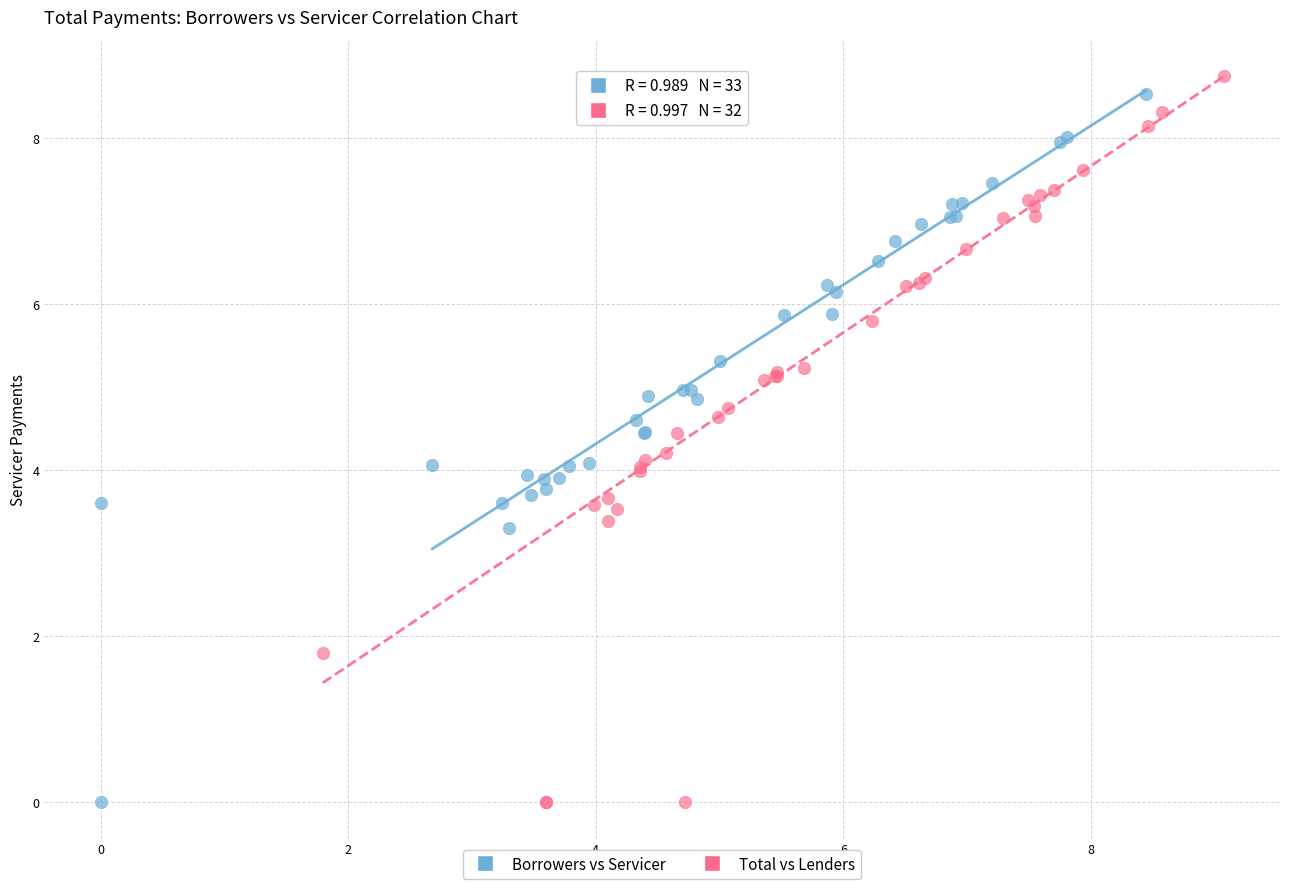

Which series reaches the maximum Y coordinate?

Total vs Lenders